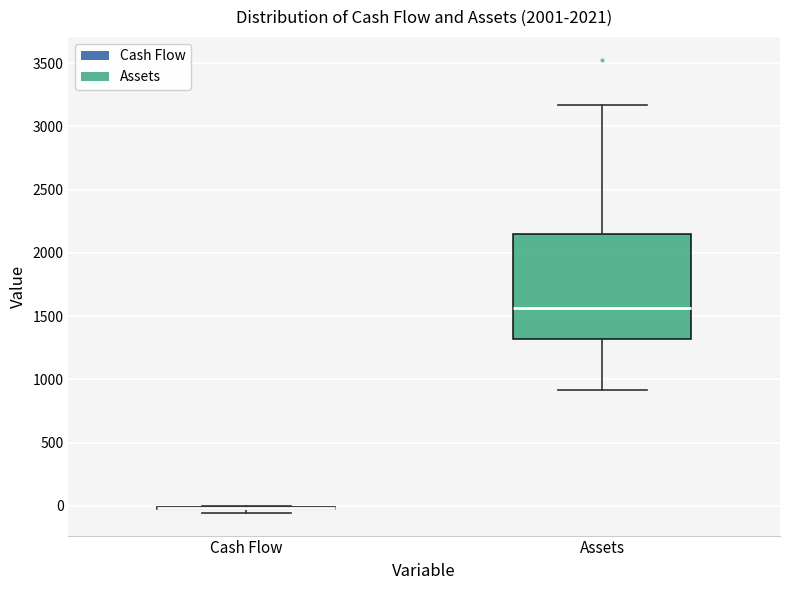

Reading left to right, transcribe this box plot: for each box, give where its median line is, the range the box spans, and where its two whiskers end, as read against the y-axis. The values are not printed on the chart, so give them approximately, as read against the axis.

Cash Flow: box collapsed to a line at 0, whiskers -50 to 0
Assets: median 1550, box 1300 to 2150, whiskers 900 to 3150